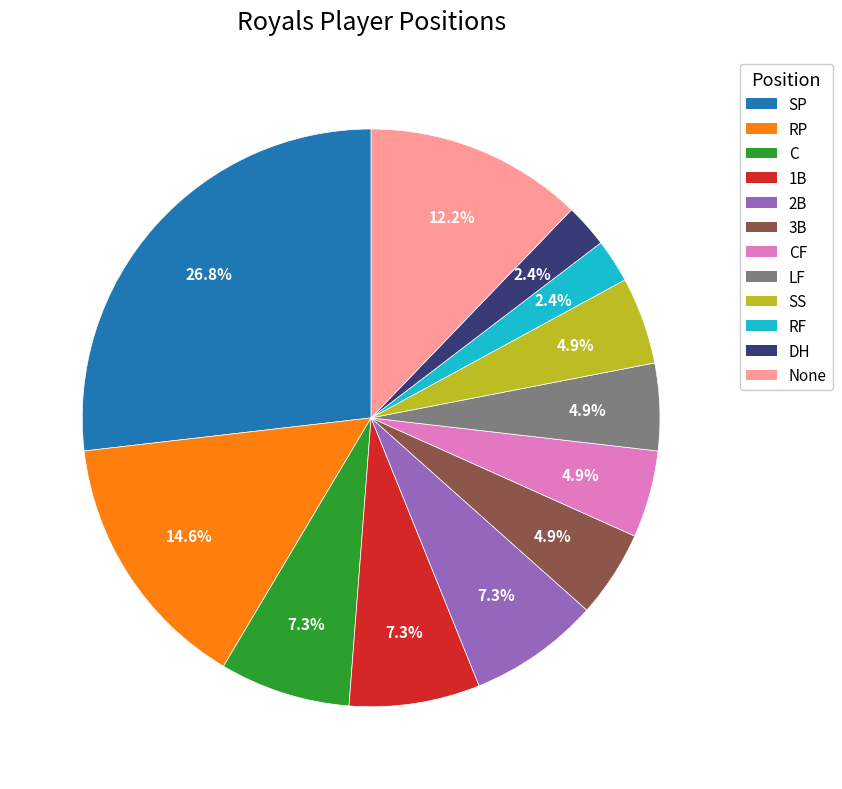

How many slices are in this pie chart?

12